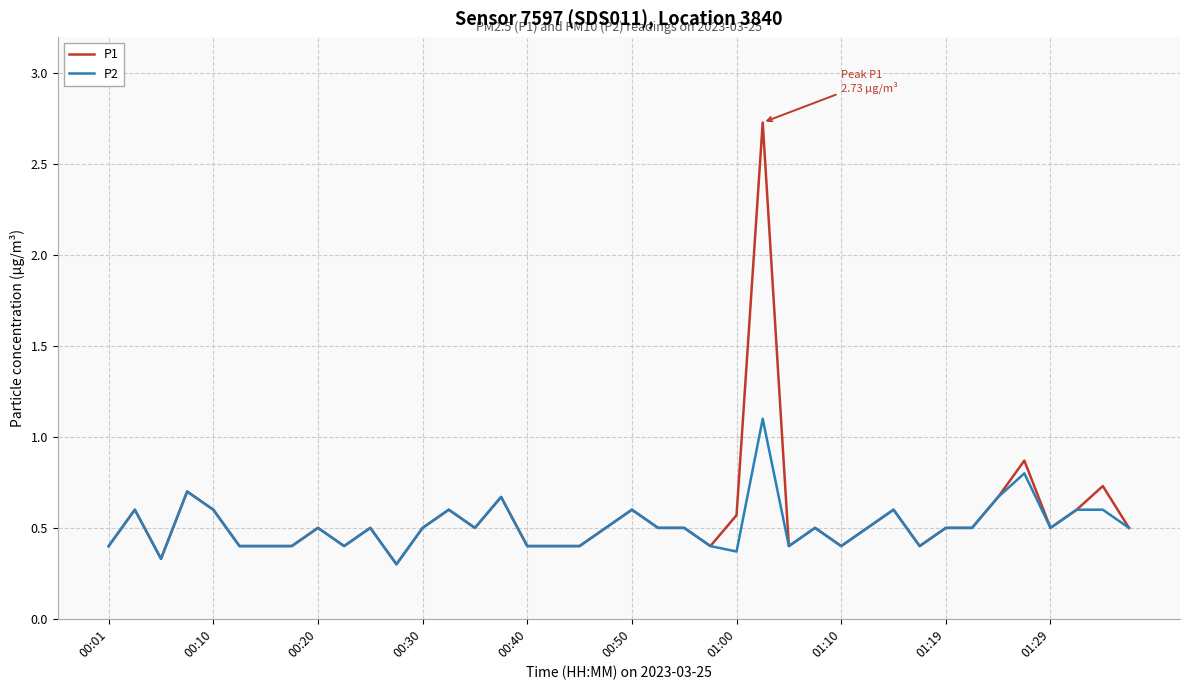

Reading left to right, extract all data points from this chart.

P1: 0.4	0.6	0.3	0.7	0.6	0.4	0.4	0.4	0.5	0.4	0.5	0.3	0.5	0.6	0.5	0.7	0.4	0.4	0.4	0.5	0.6	0.5	0.5	0.4	0.6	2.7	0.4	0.5	0.4	0.5	0.6	0.4	0.5	0.5	0.7	0.9	0.5	0.6	0.7	0.5
P2: 0.4	0.6	0.3	0.7	0.6	0.4	0.4	0.4	0.5	0.4	0.5	0.3	0.5	0.6	0.5	0.7	0.4	0.4	0.4	0.5	0.6	0.5	0.5	0.4	0.4	1.1	0.4	0.5	0.4	0.5	0.6	0.4	0.5	0.5	0.7	0.8	0.5	0.6	0.6	0.5